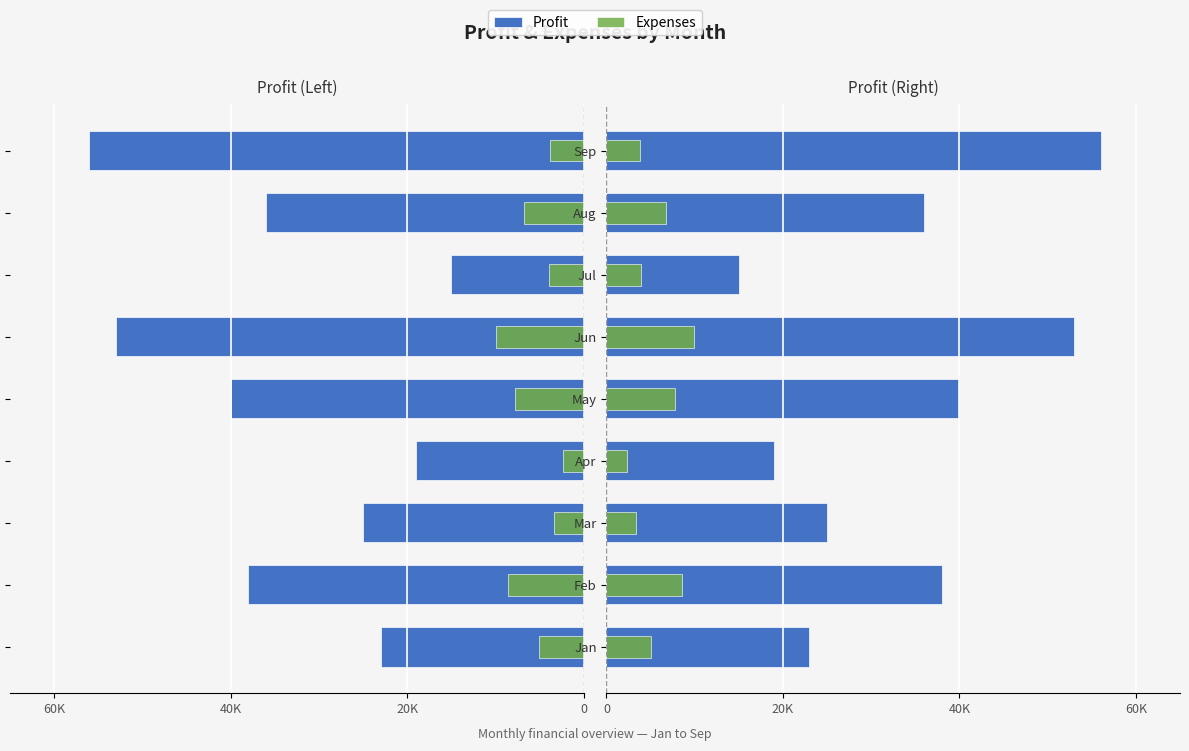

Rank the series by their maximum value, from lowest to highest.

Expenses, Profit